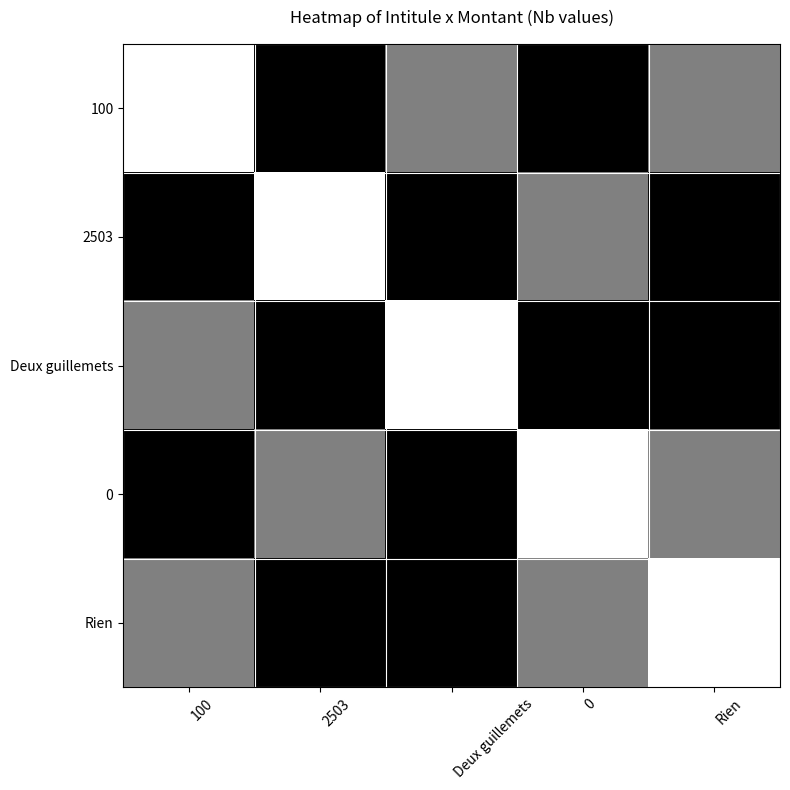

Count the number of categories in the chart.

5